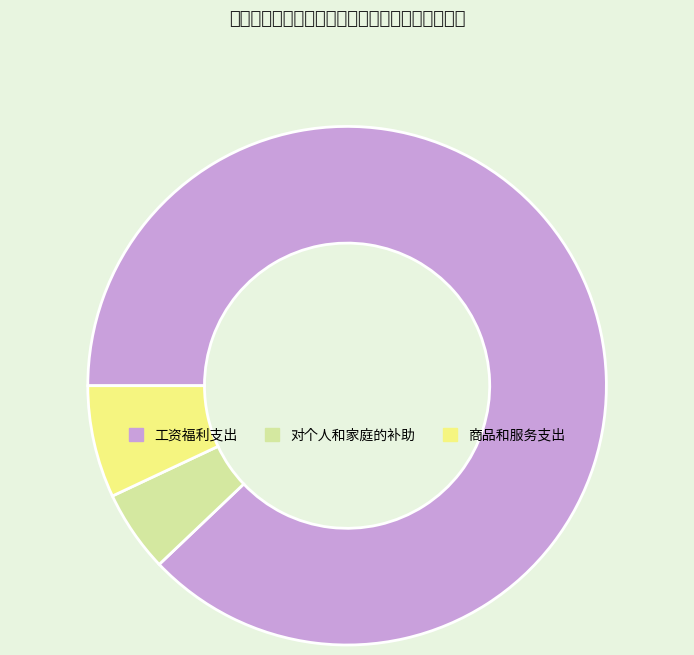

Is it true that 对个人和家庭的补助 is 1% of the pie?

False